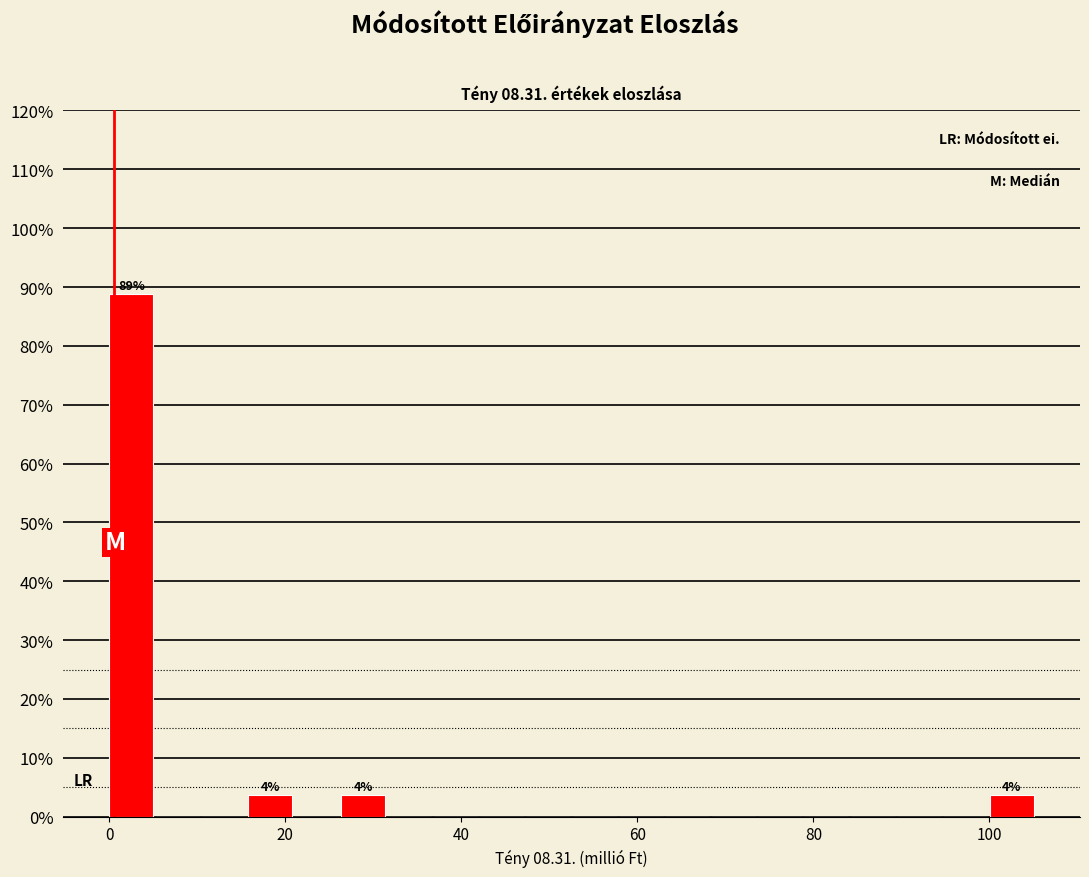

Around what value on the x-axis is the tallest bar? Give the approximate position of its centre, as read against the axis.

2